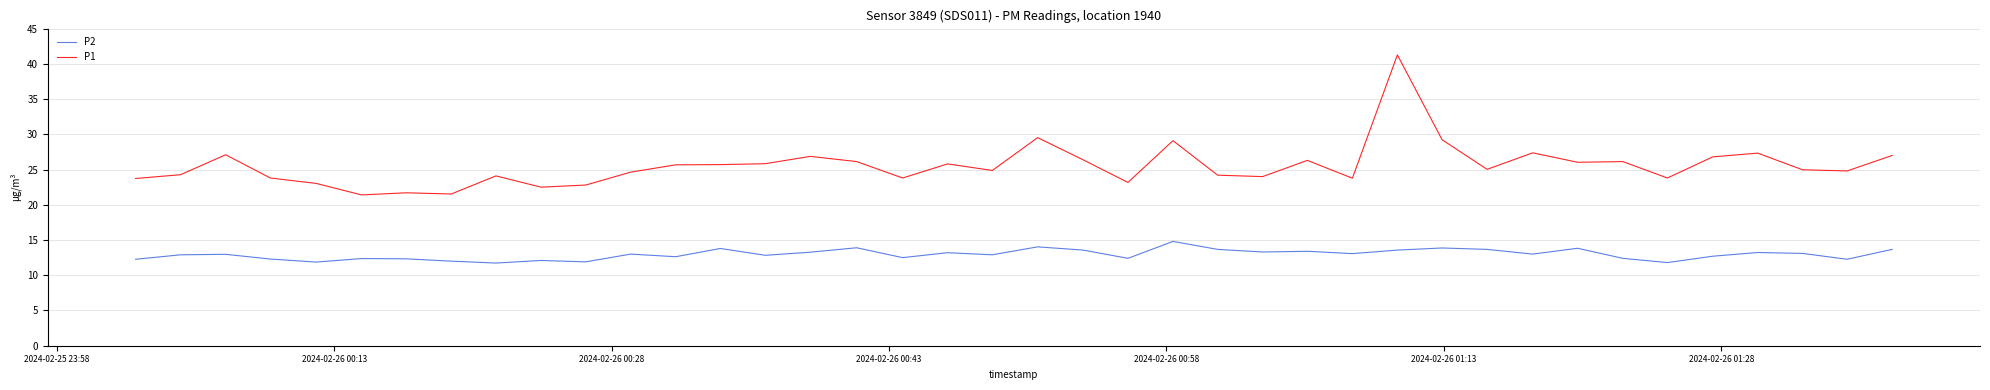

True or false: P1 and P2 intersect in this chart.

False